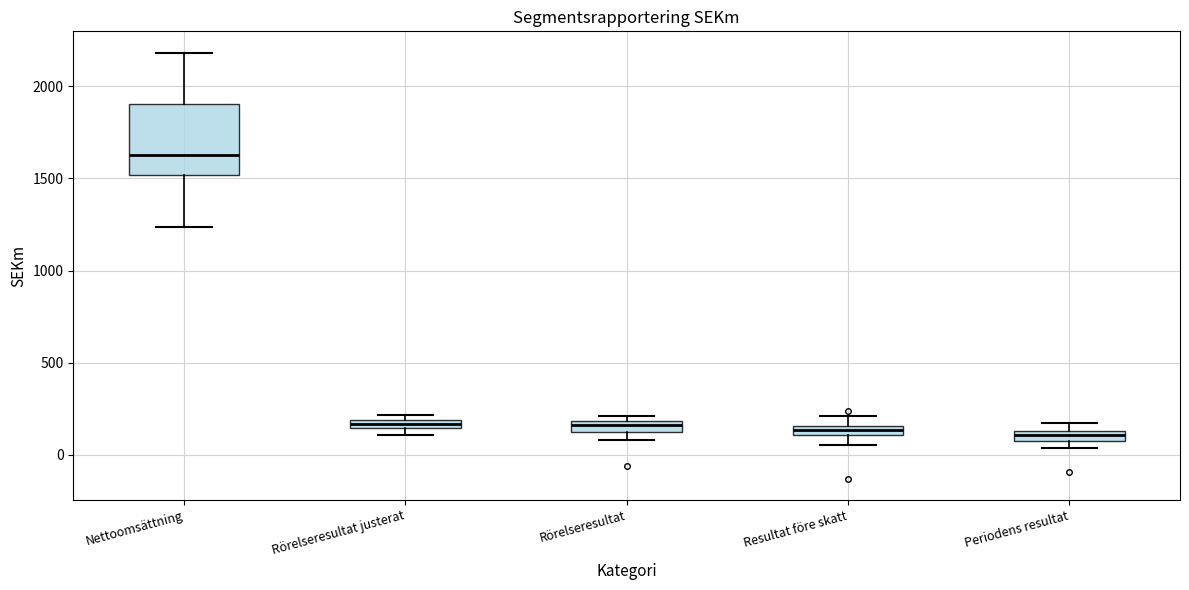

Where does the lower whisker of the box for Resultat före skatt end on the y-axis? The values are not printed on the chart, so give them approximately, as read against the axis.

50